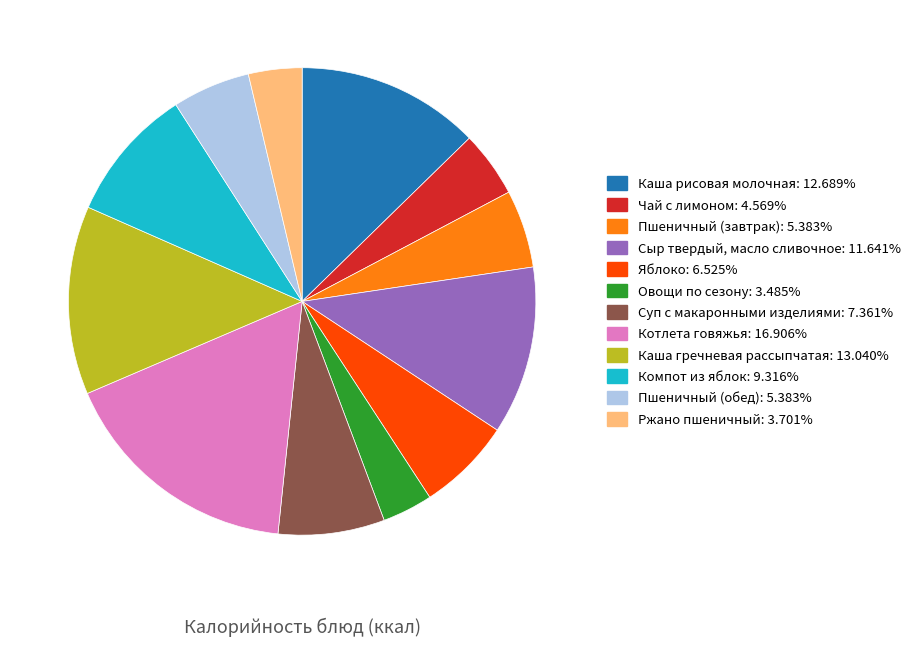

What is the largest slice in the pie chart?

Котлета говяжья